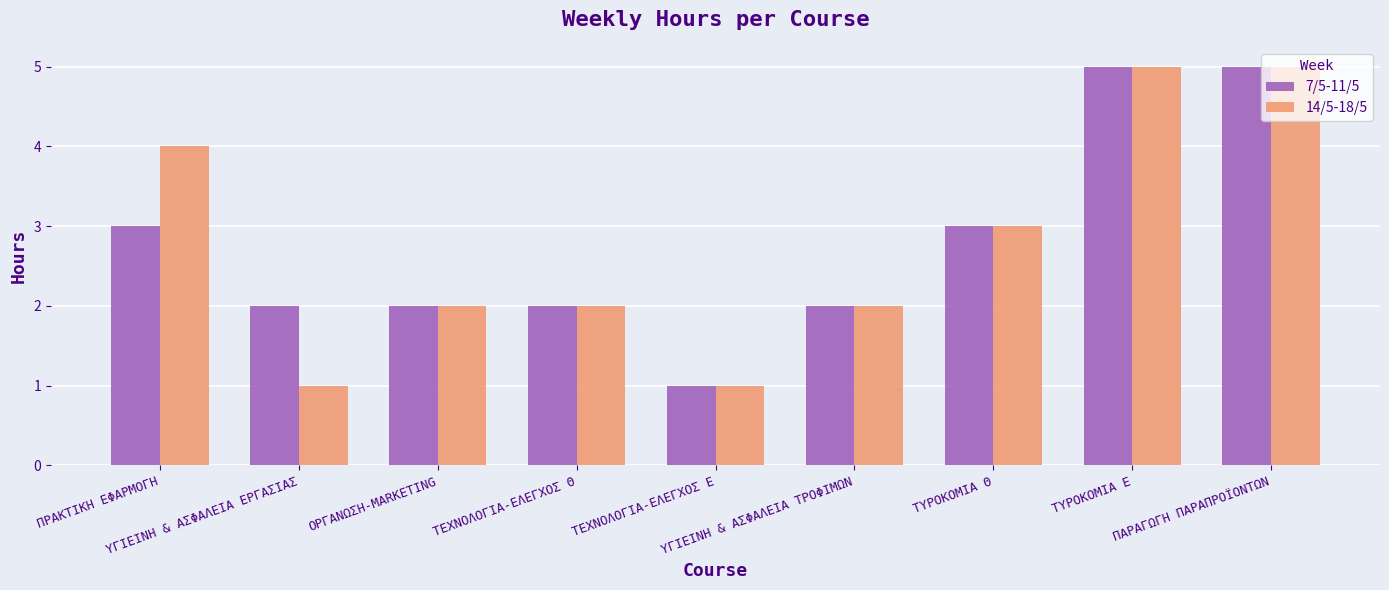

What are all the series names shown in the legend?

7/5-11/5, 14/5-18/5